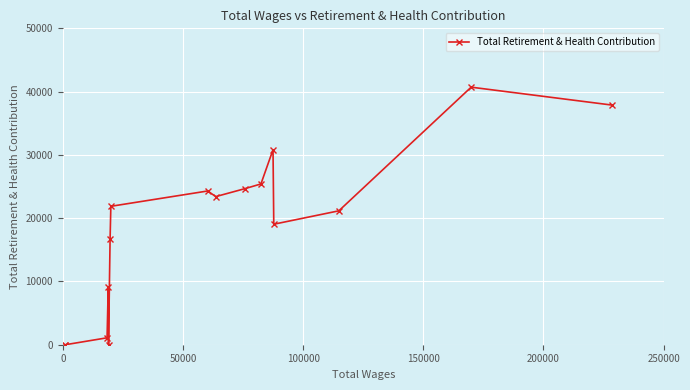

What is the maximum value shown in the chart?

40702